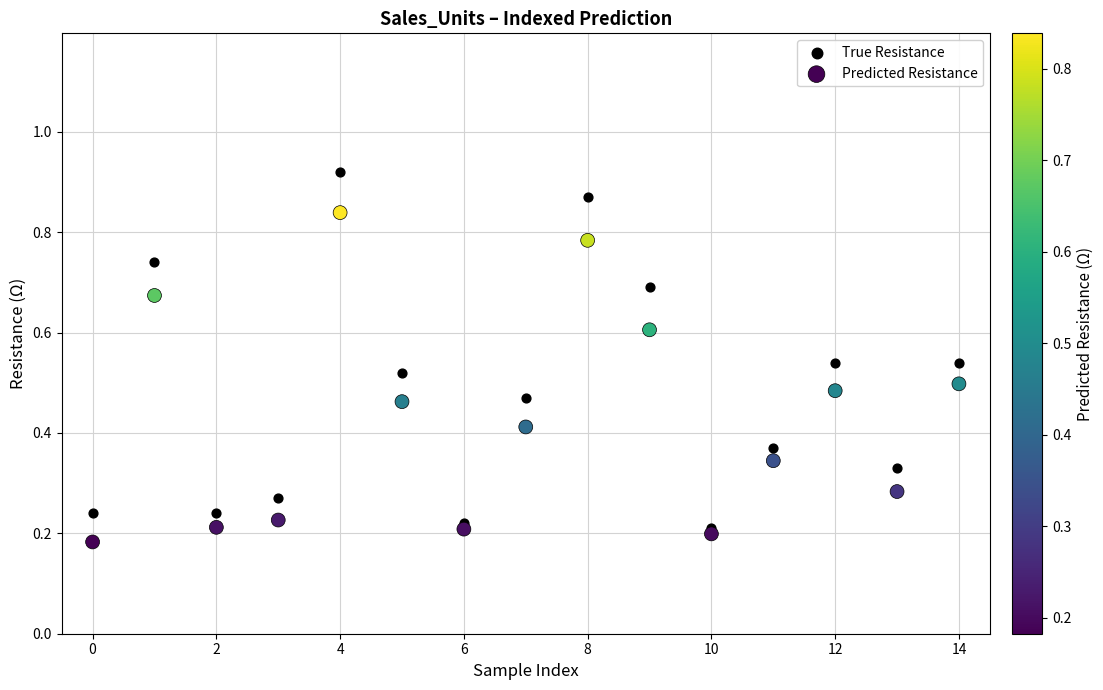

Which series reaches the minimum Y coordinate?

Predicted Resistance